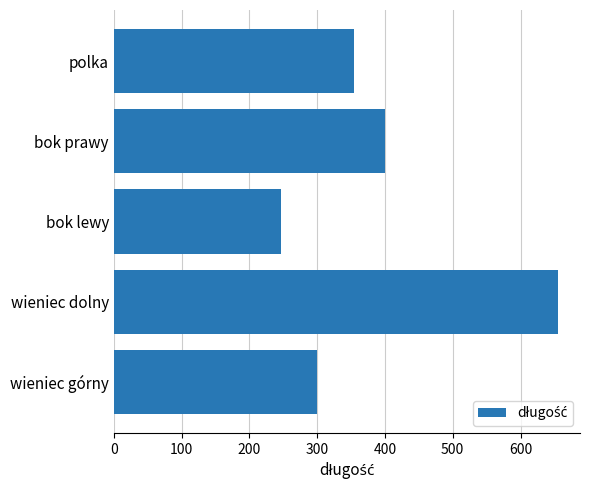

What is the change in value from wieniec górny to bok lewy?

-53